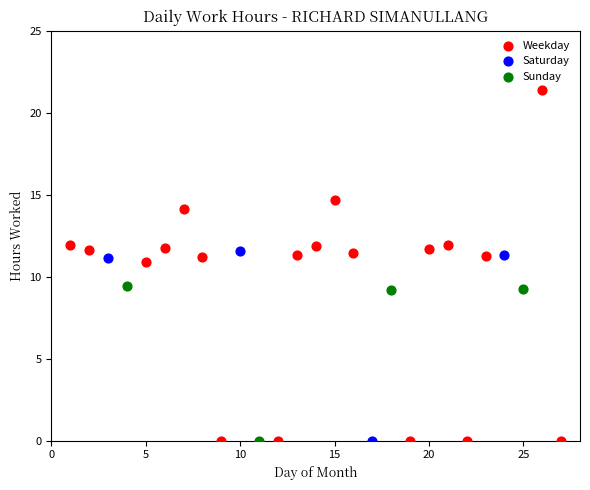

Which series has the widest spread of Y values?

Weekday